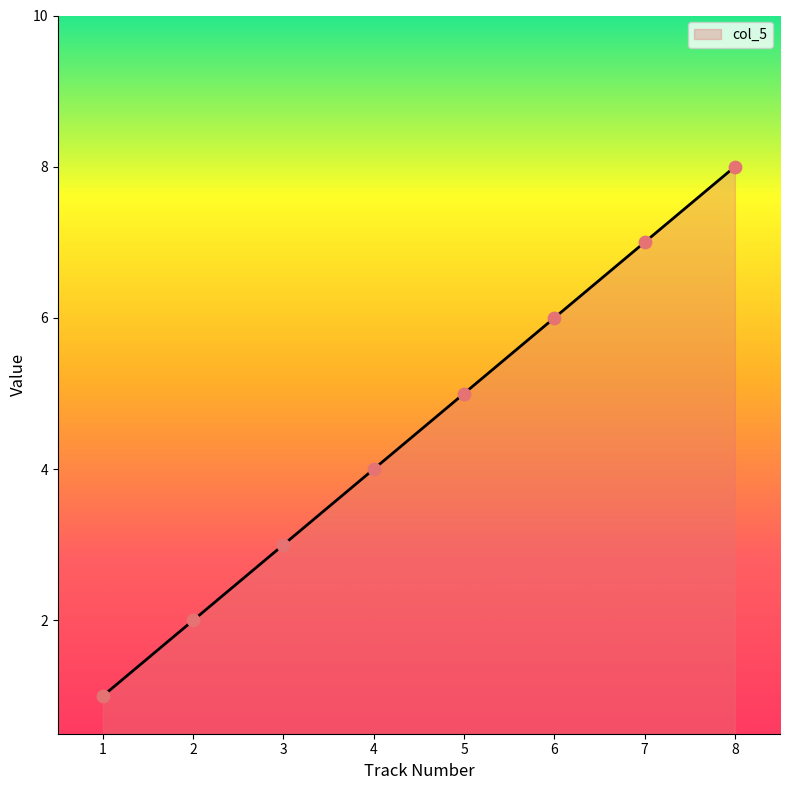

What is the change in value from 3 to 7?

+4